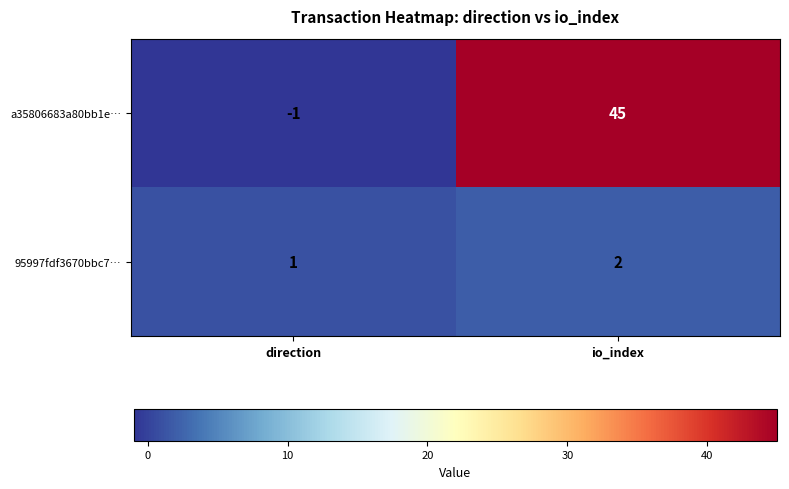

At which category is the sum across all series the highest?

io_index